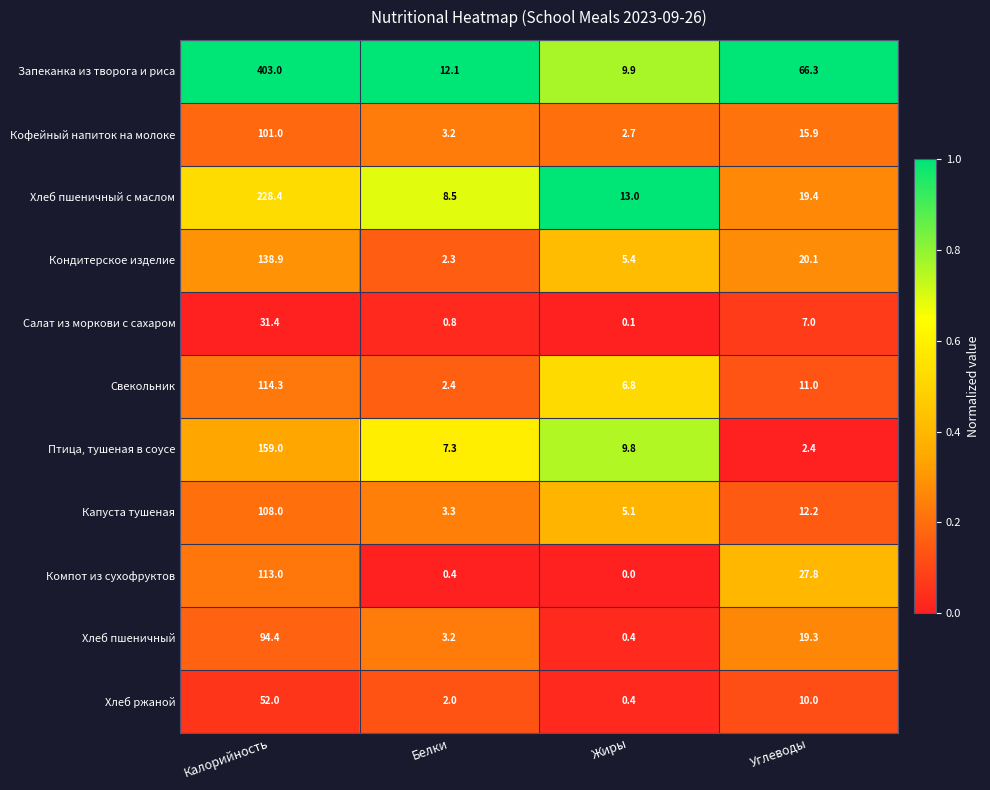

True or false: Компот из сухофруктов has a value of 46.1 at Углеводы.

False